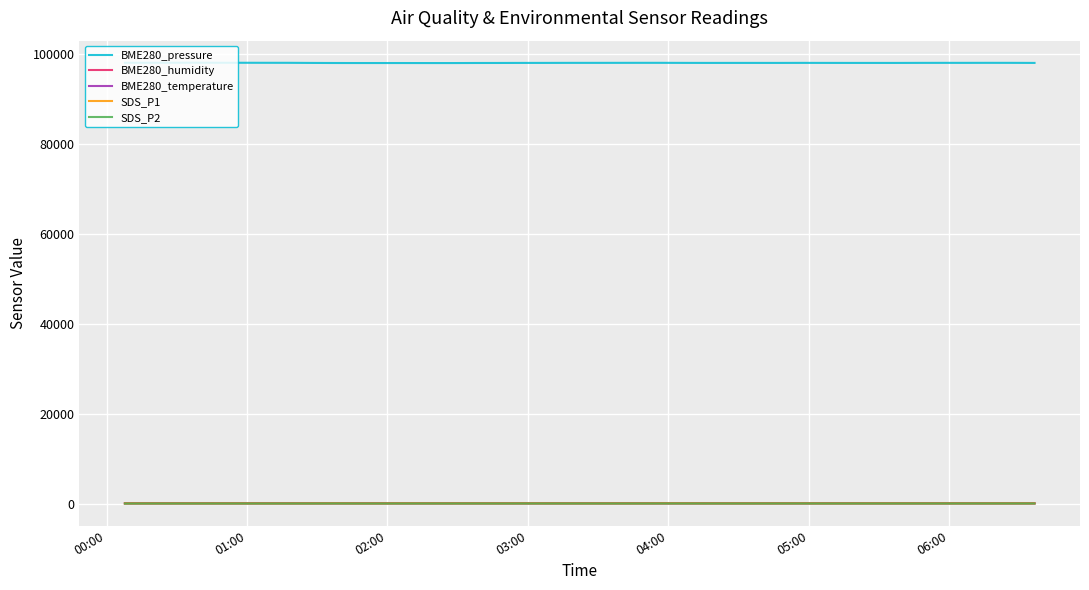

Which series has the largest total across all categories?

BME280_pressure